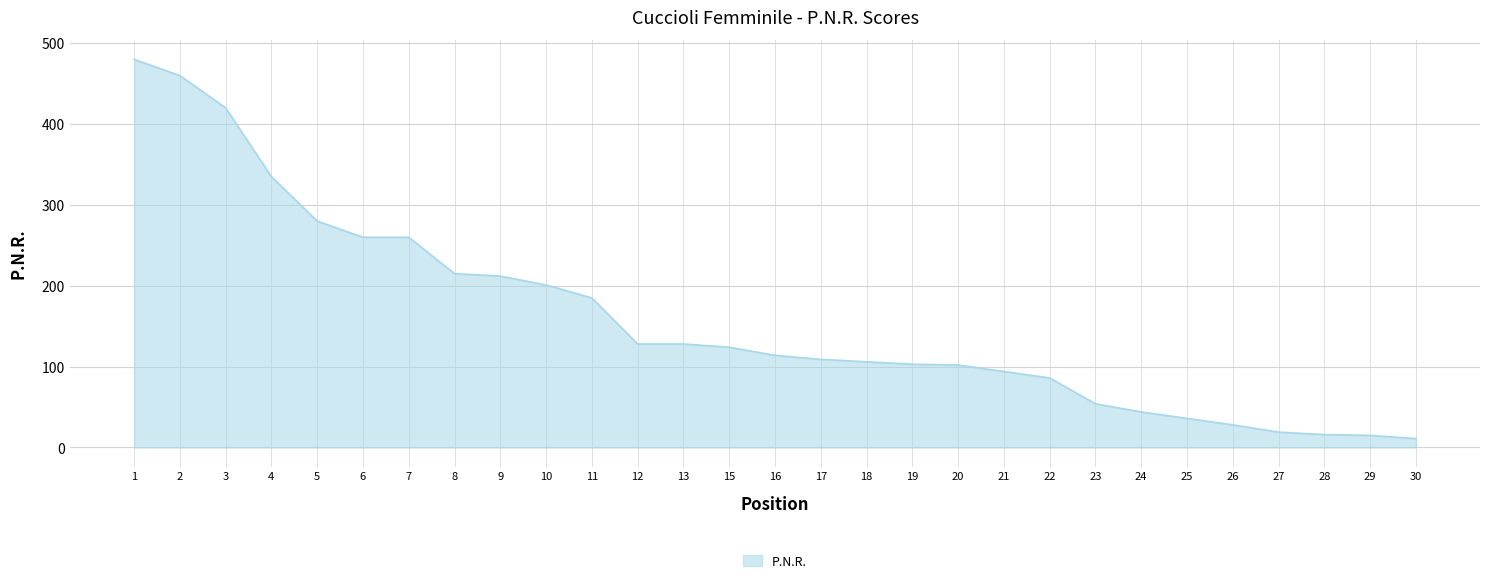

What is the maximum value shown in the chart?

480